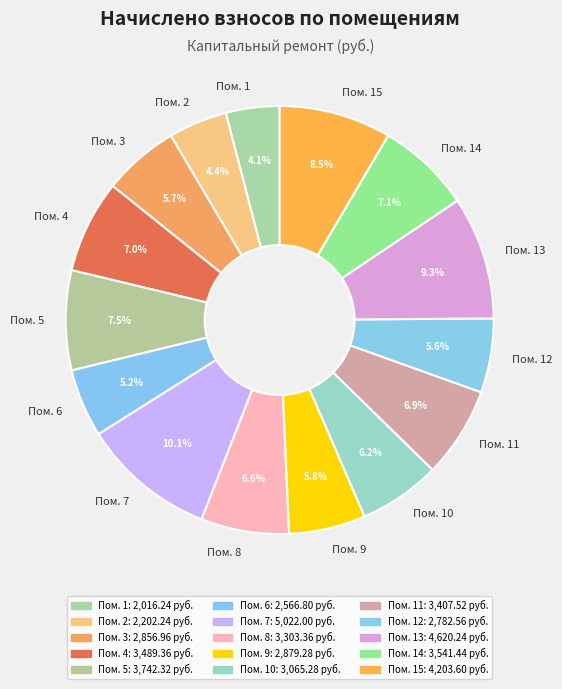

Approximately how many times larger is the value at Пом. 8 compared to Пом. 6?

1.3